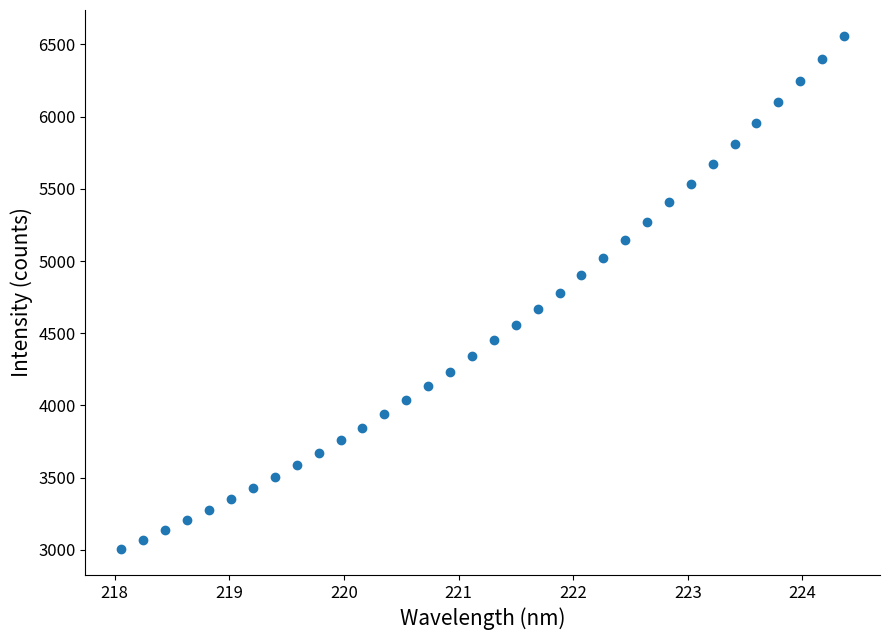

What is the range of X values (max minus min)?

6.3